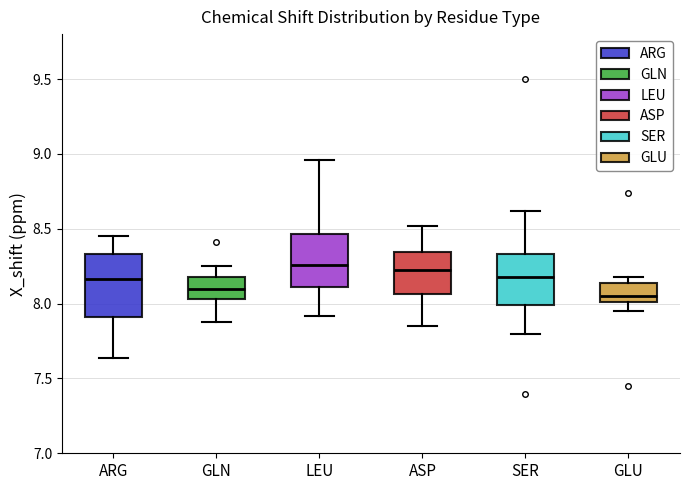

Which box is the tallest, from its lower edge to its upper edge?

ARG